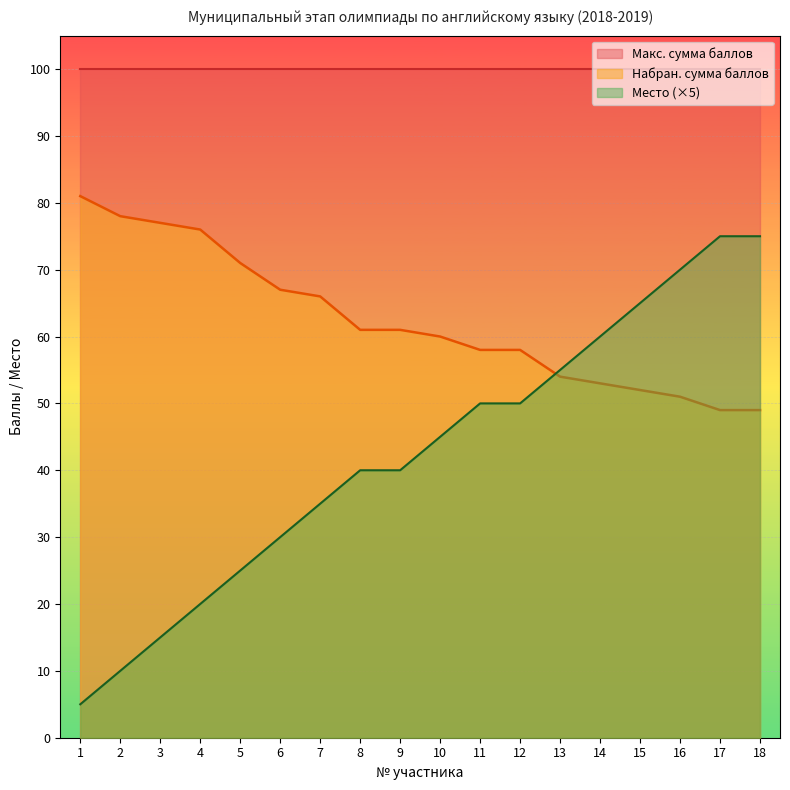

At which category is the sum across all series the highest?

17